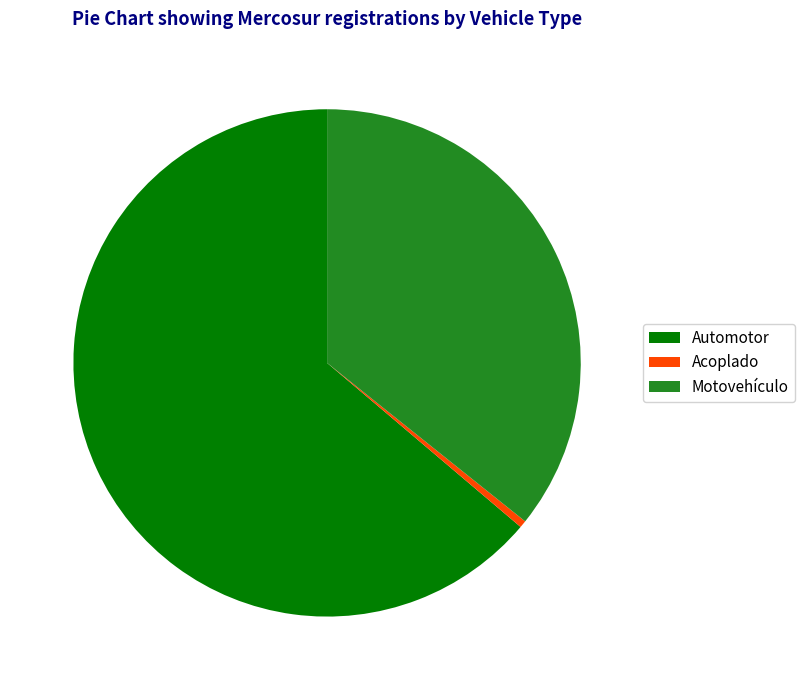

Is there any slice that represents more than half of the pie?

Yes